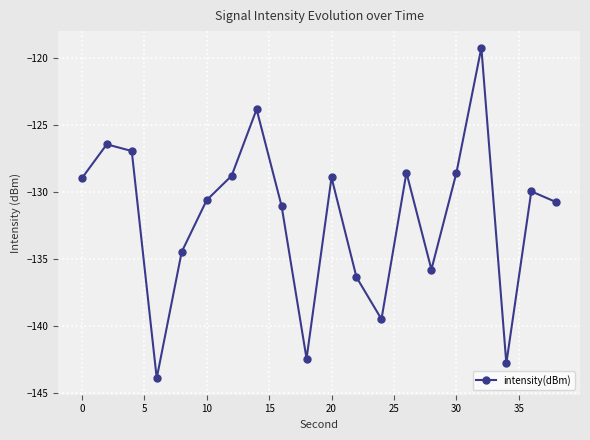

What is the average value?

-131.9